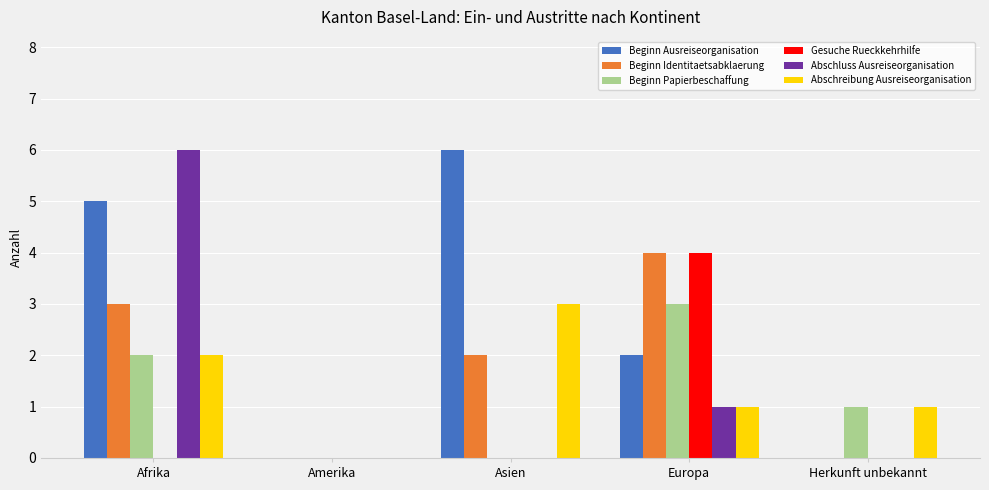

Between Afrika and Asien, which series saw the biggest shift?

Abschluss Ausreiseorganisation